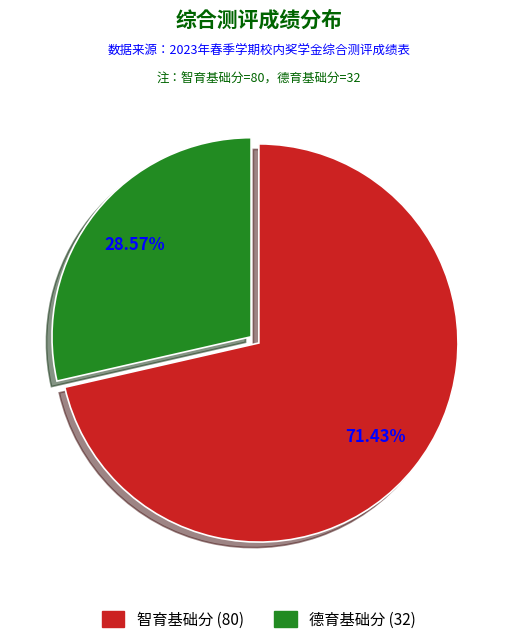

Which slice is the smallest?

德育基础分 (32)